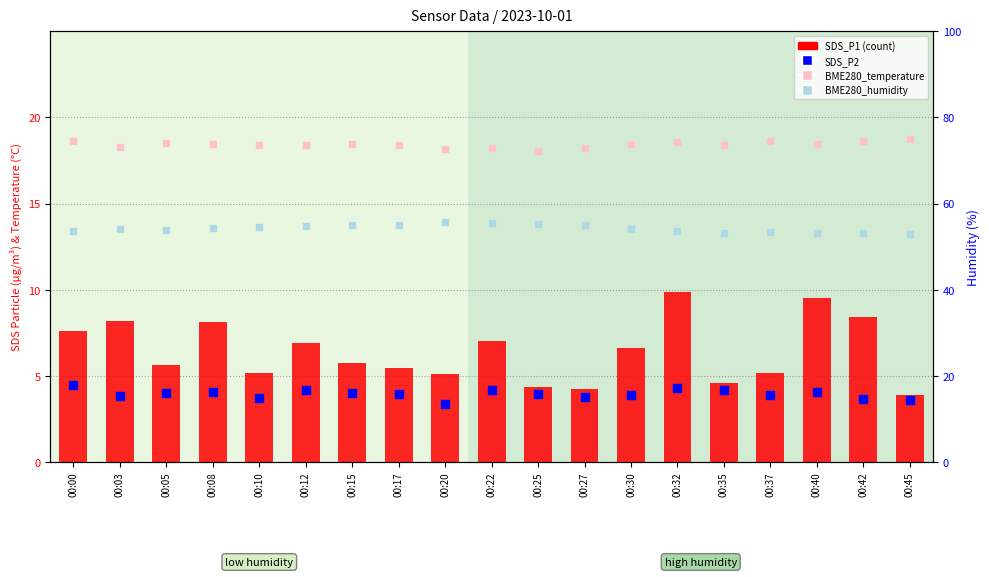

Which series has the largest Y range (max minus min)?

SDS_P1